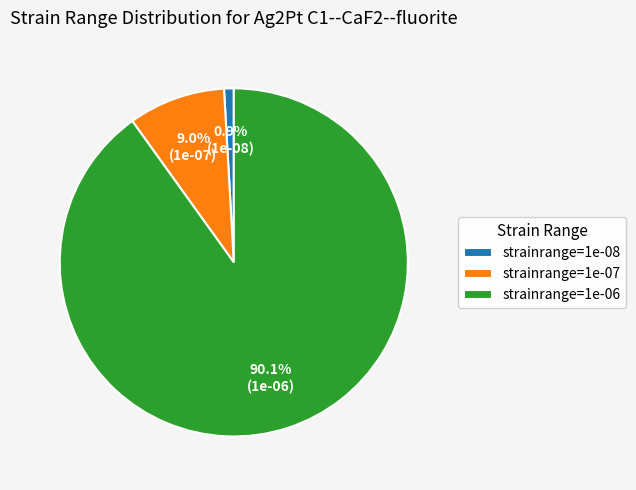

Count the number of slices in the pie.

3